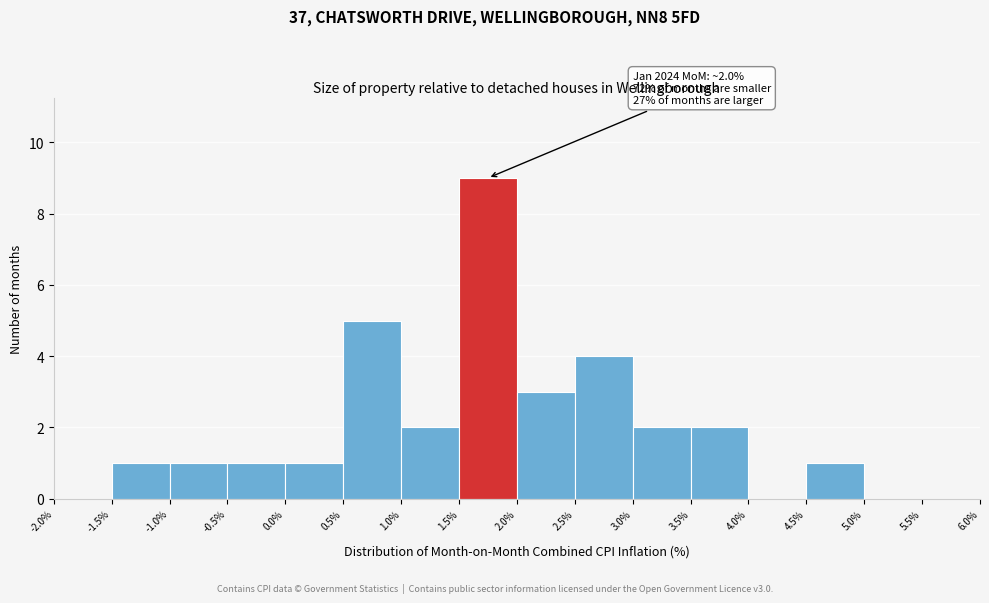

Which range on the x-axis has the tallest bar?

1.5% to 2.0%